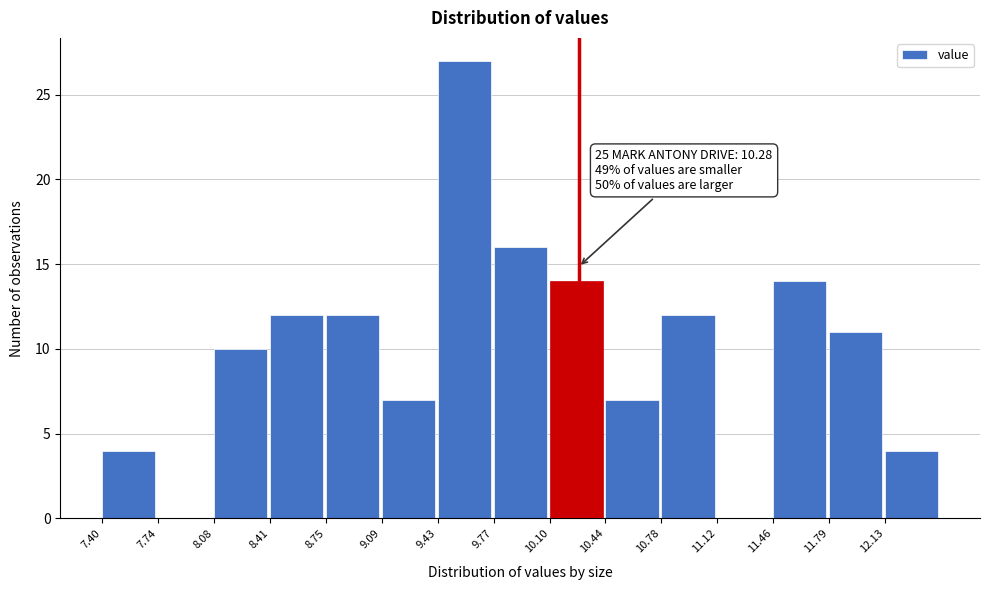

Over which range of the x-axis is the bar tallest?

9.45 to 9.75